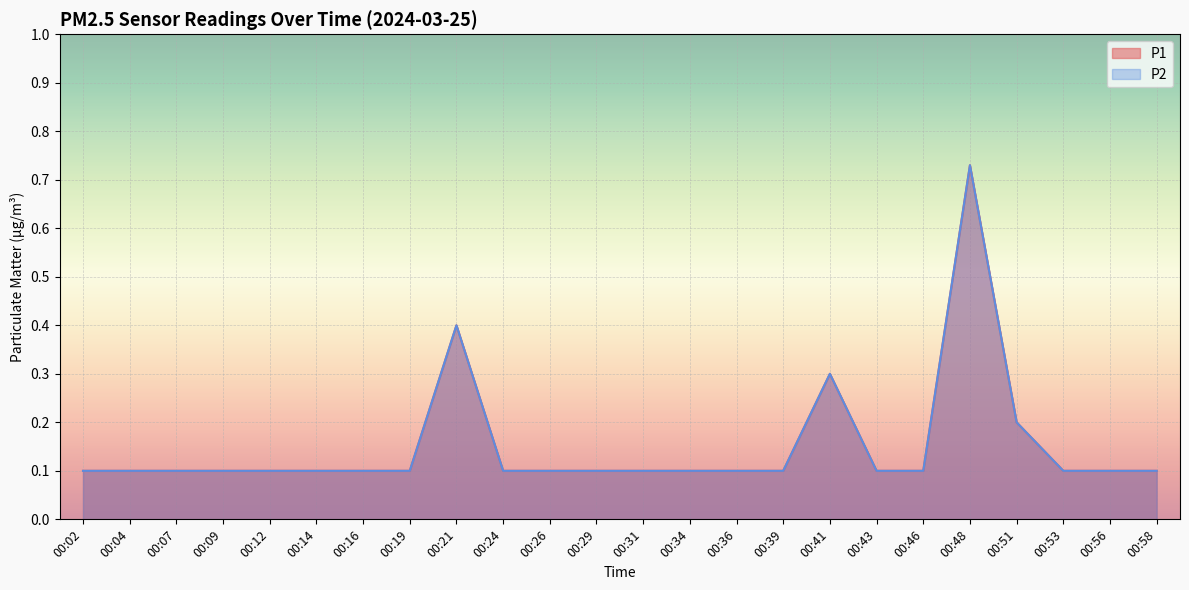

What is the value of the P2 point at the 22nd from the left?

0.1